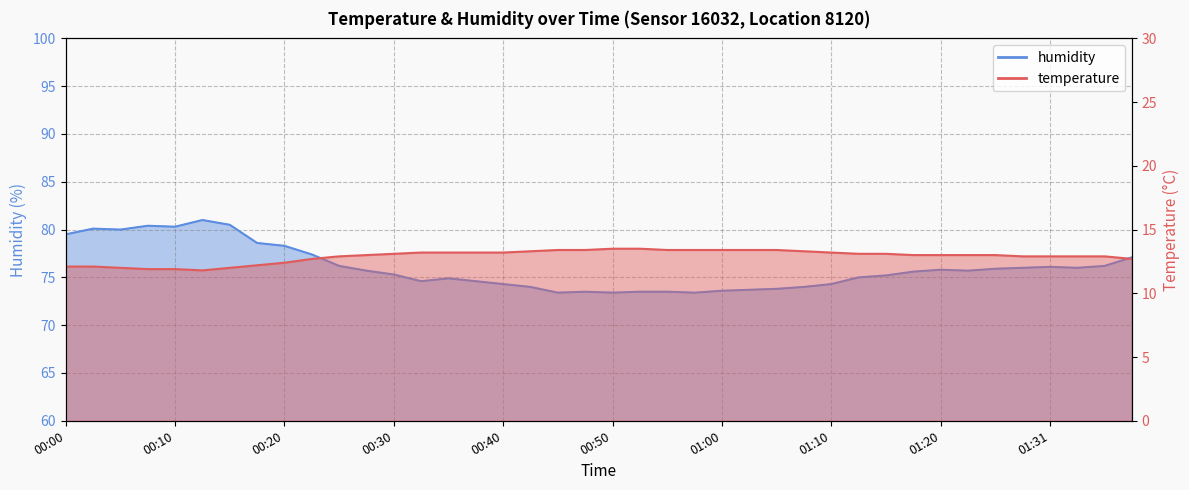

True or false: temperature has a value of 13.4 at 00:57.

True